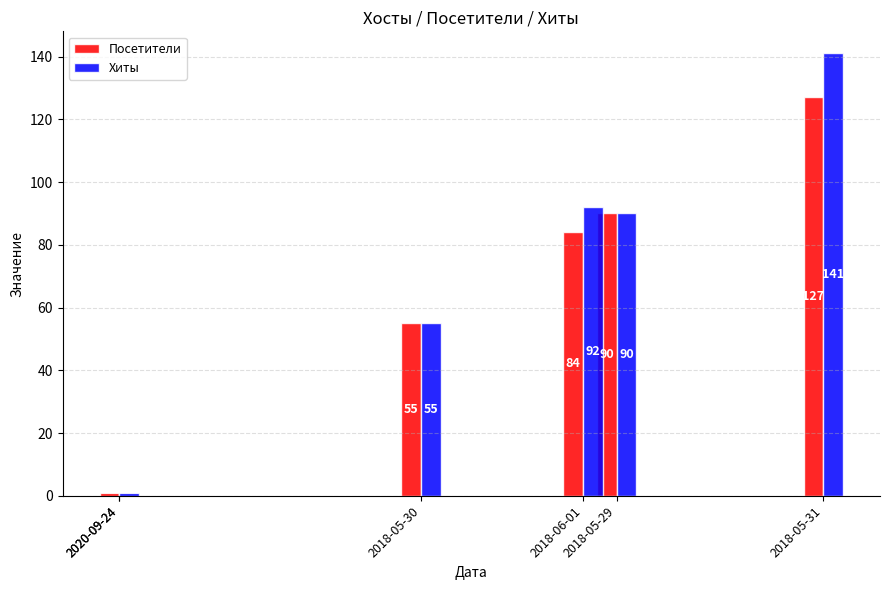

At 2018-06-01, list the series in order from smallest to largest.

Посетители, Хиты